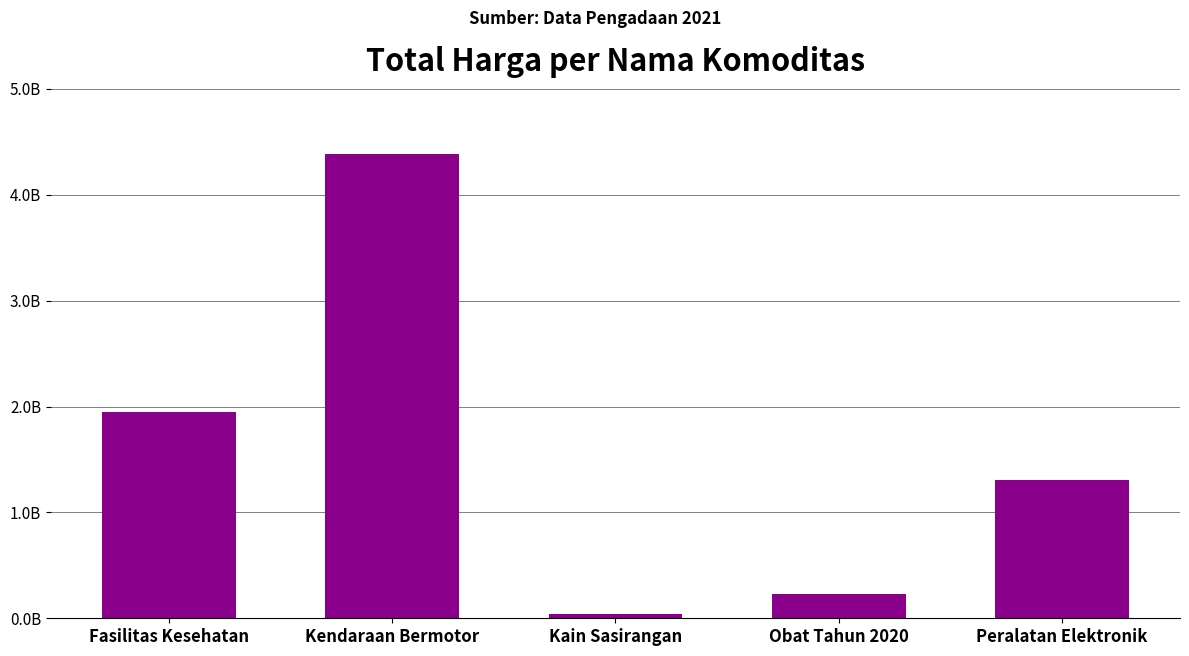

What is the ratio of the value at Kendaraan Bermotor to the value at Peralatan Elektronik?

3.3